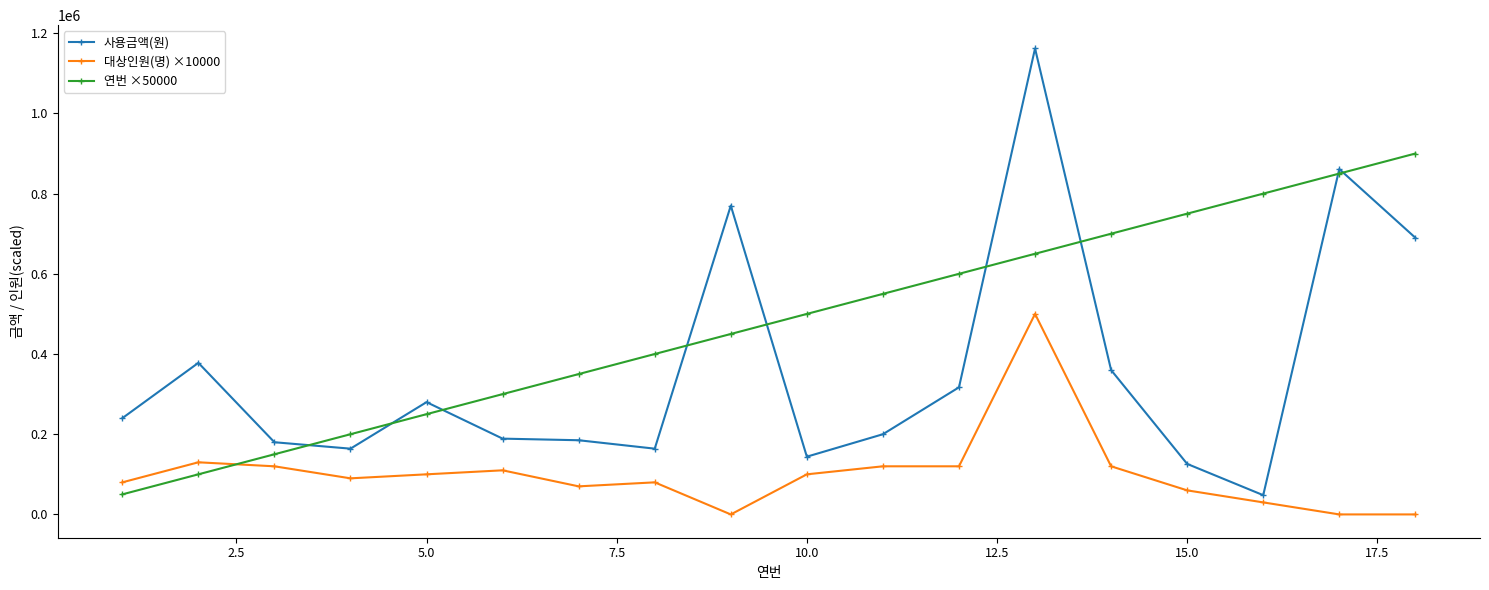

True or false: 대상인원(명) ×10000 has more than 1 points higher than both neighbors.

True